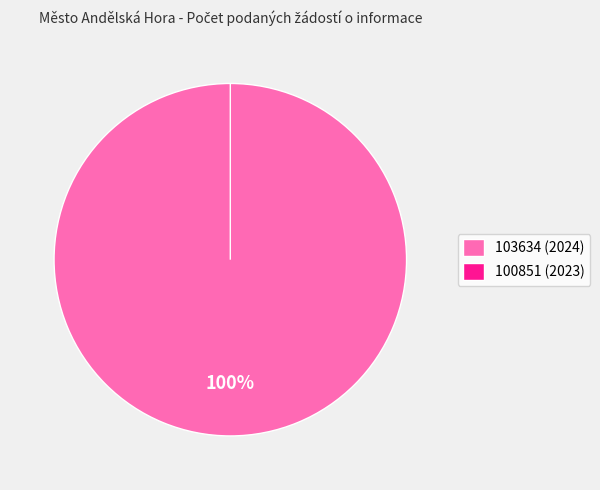

Rank the categories by value from lowest to highest.

100851 (2023), 103634 (2024)